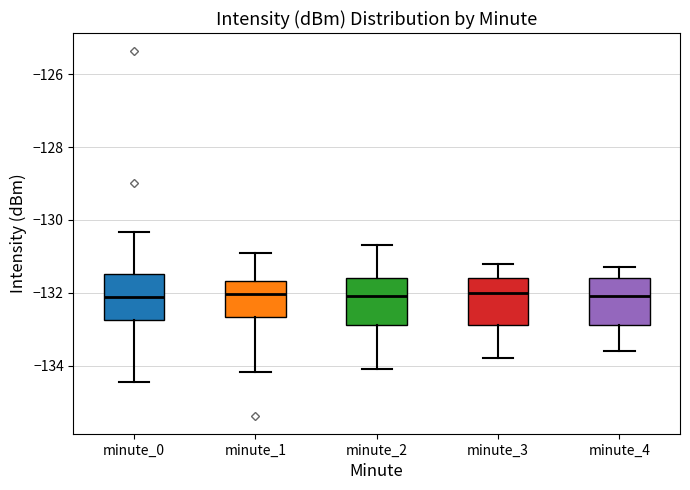

Reading left to right, transcribe this box plot: for each box, give where its median line is, the range the box spans, and where its two whiskers end, as read against the y-axis. The values are not printed on the chart, so give them approximately, as read against the axis.

minute_0: median -132.2, box -132.8 to -131.4, whiskers -134.4 to -130.4
minute_1: median -132.0, box -132.6 to -131.6, whiskers -134.2 to -130.8
minute_2: median -132.0, box -132.8 to -131.6, whiskers -134.0 to -130.6
minute_3: median -132.0, box -132.8 to -131.6, whiskers -133.8 to -131.2
minute_4: median -132.0, box -132.8 to -131.6, whiskers -133.6 to -131.2